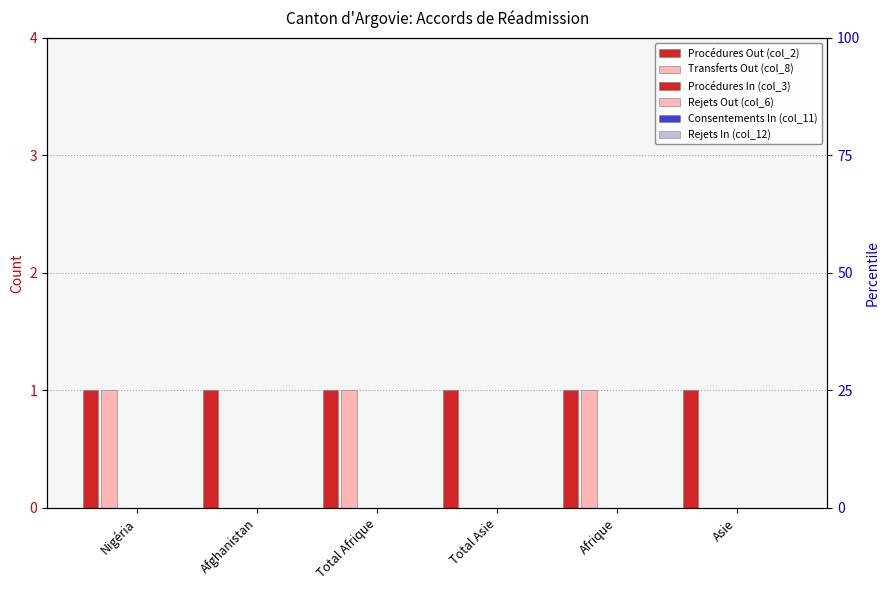

Reading left to right, extract all data points from this chart.

Procédures Out (col_2): 1	1	1	1	1	1
Transferts Out (col_8): 1	0	1	0	1	0
Procédures In (col_3): 0	0	0	0	0	0
Rejets Out (col_6): 0	0	0	0	0	0
Consentements In (col_11): 0	0	0	0	0	0
Rejets In (col_12): 0	0	0	0	0	0